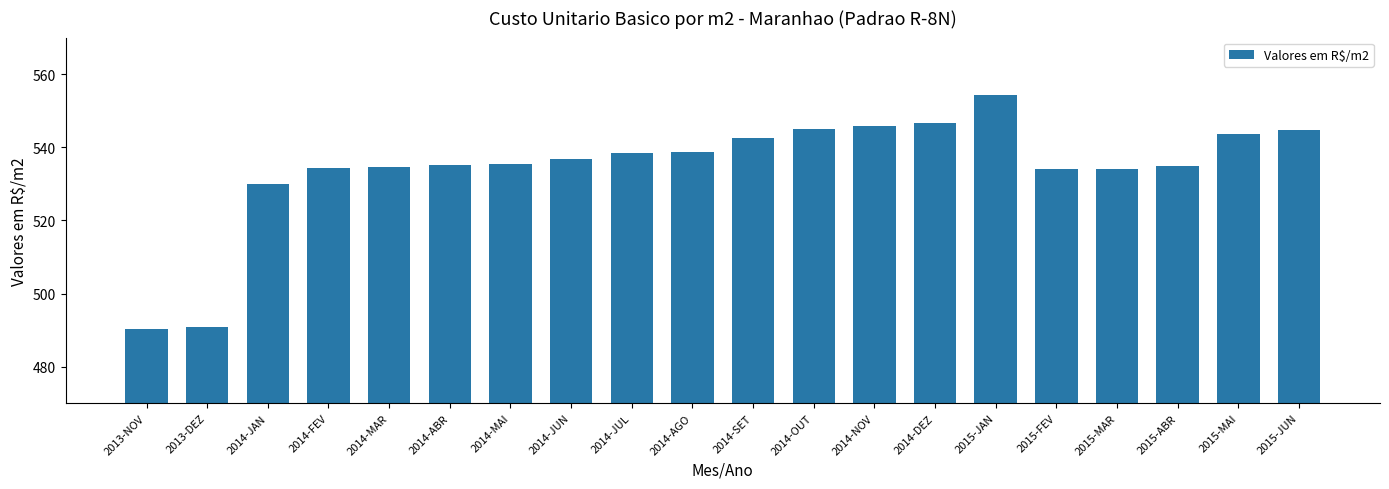

What is the maximum value shown in the chart?

554.3